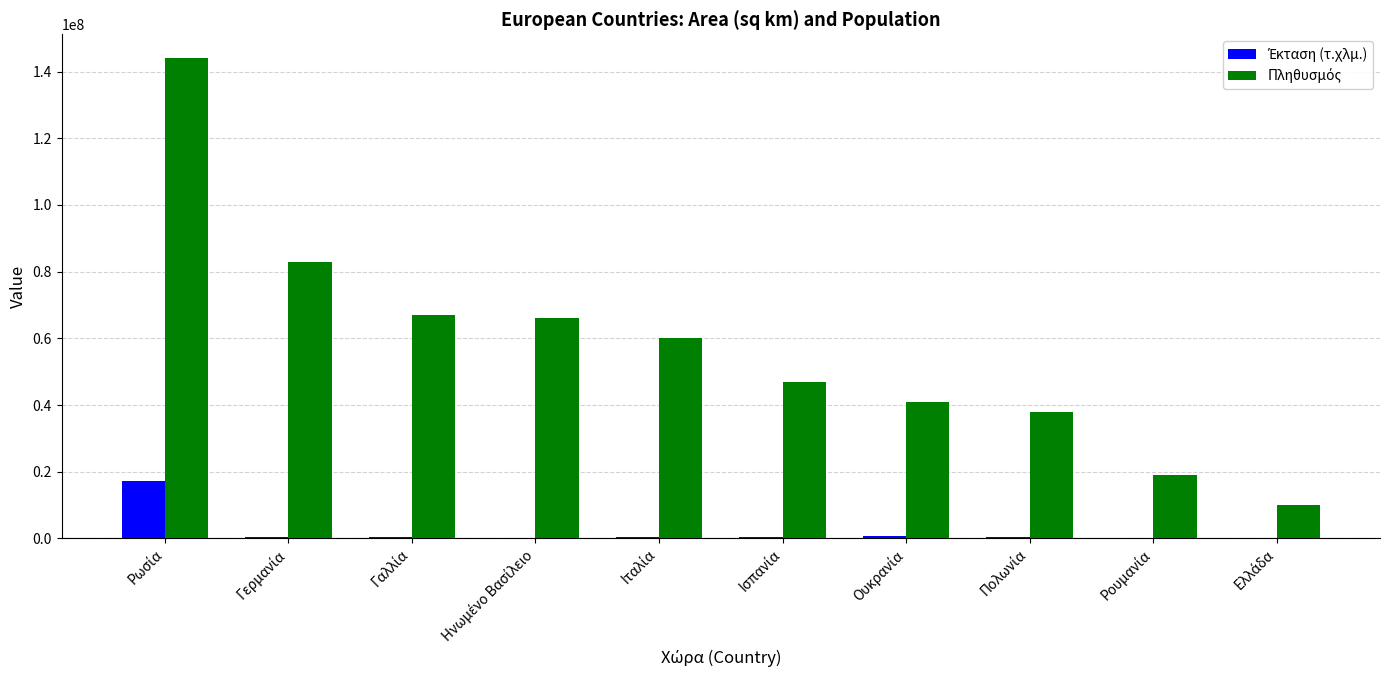

What is the greatest value displayed?

144000000